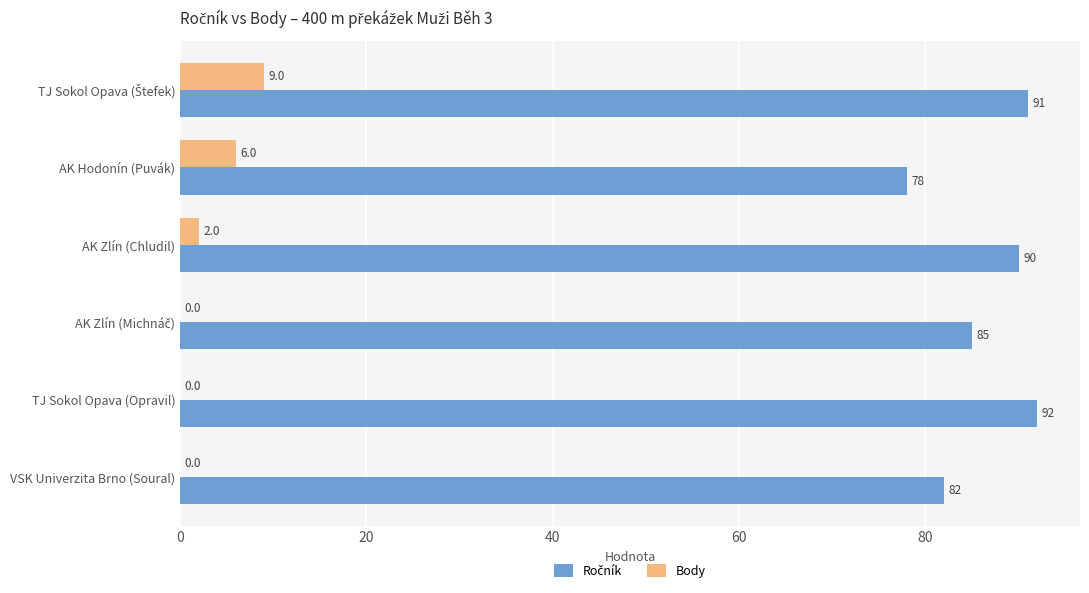

How many Body values are between 0 and 6?

5